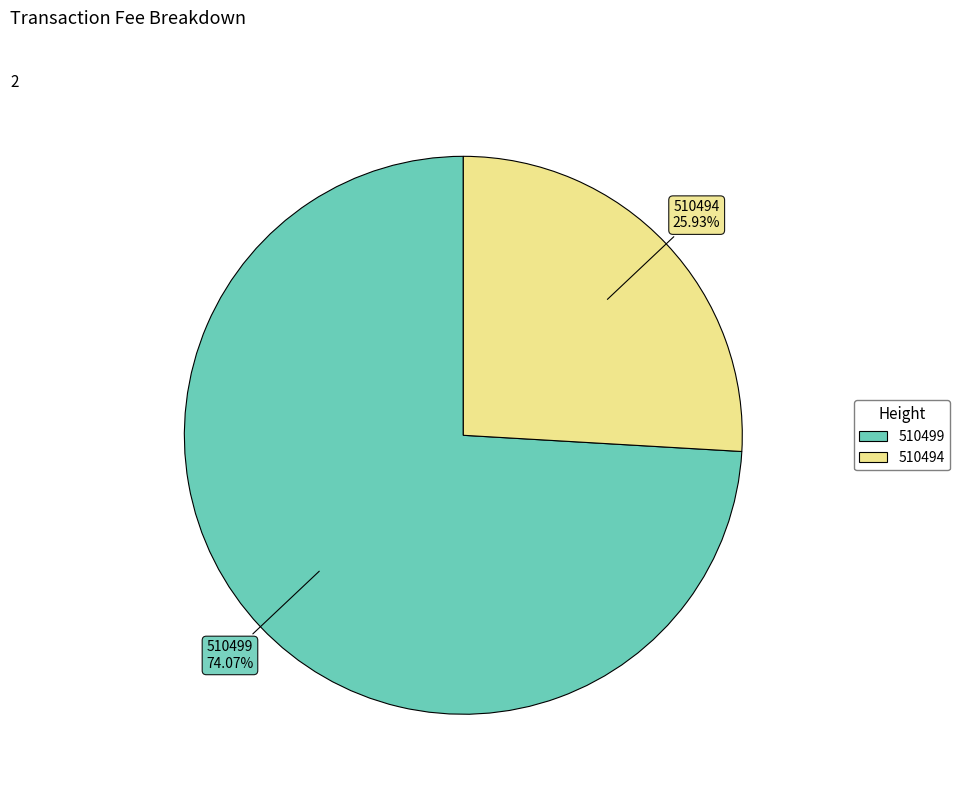

How many segments does this pie chart have?

2